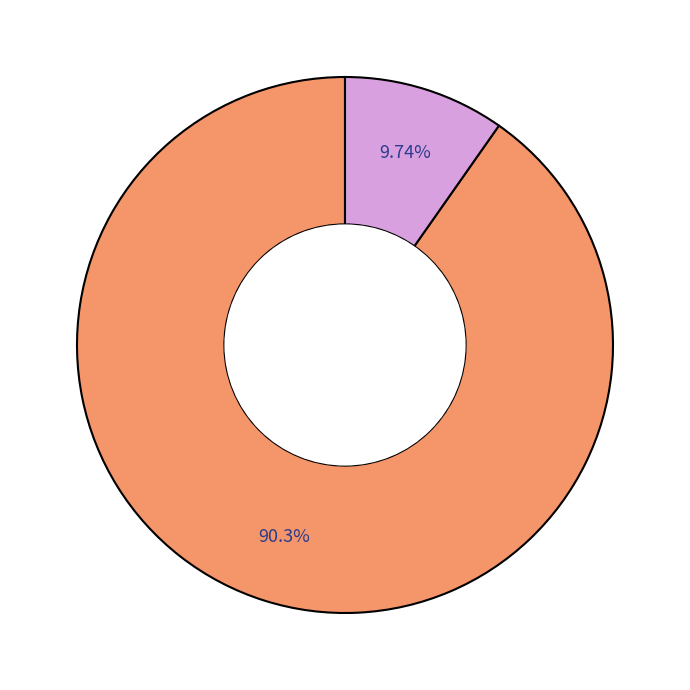

To the nearest percent, what is the average slice percentage?

50%